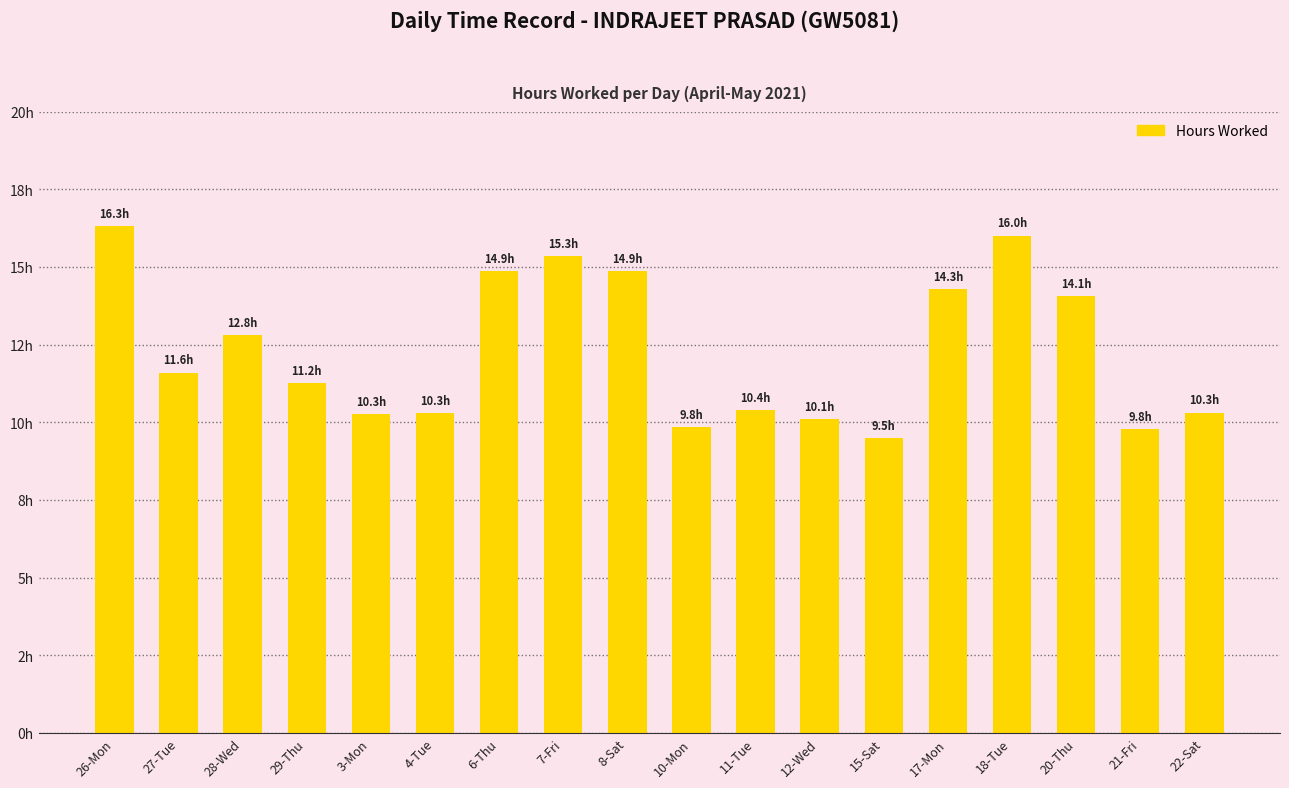

Does the chart contain any negative values?

No